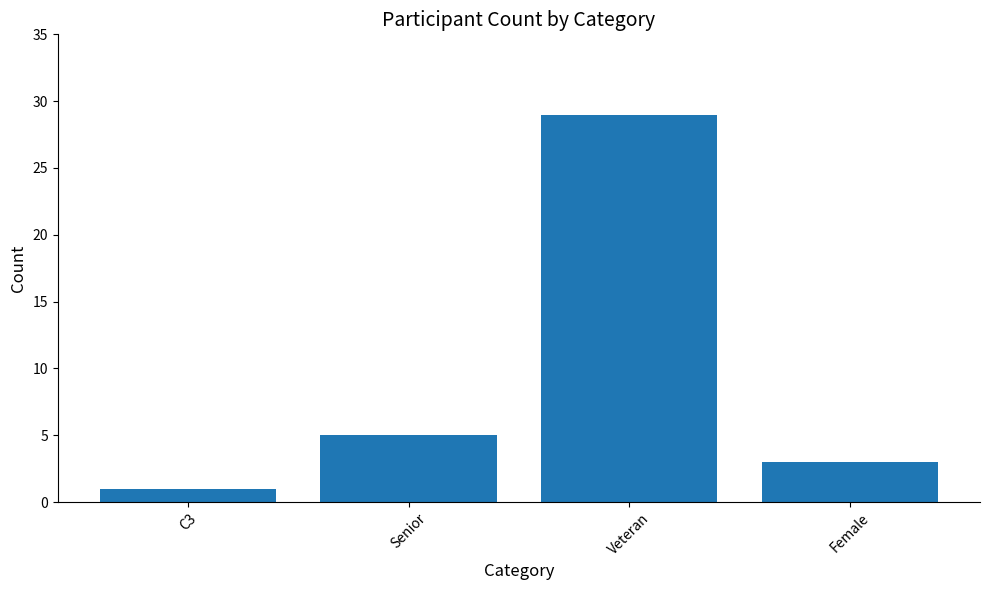

What is the label of the 3rd bar from the left?

Veteran